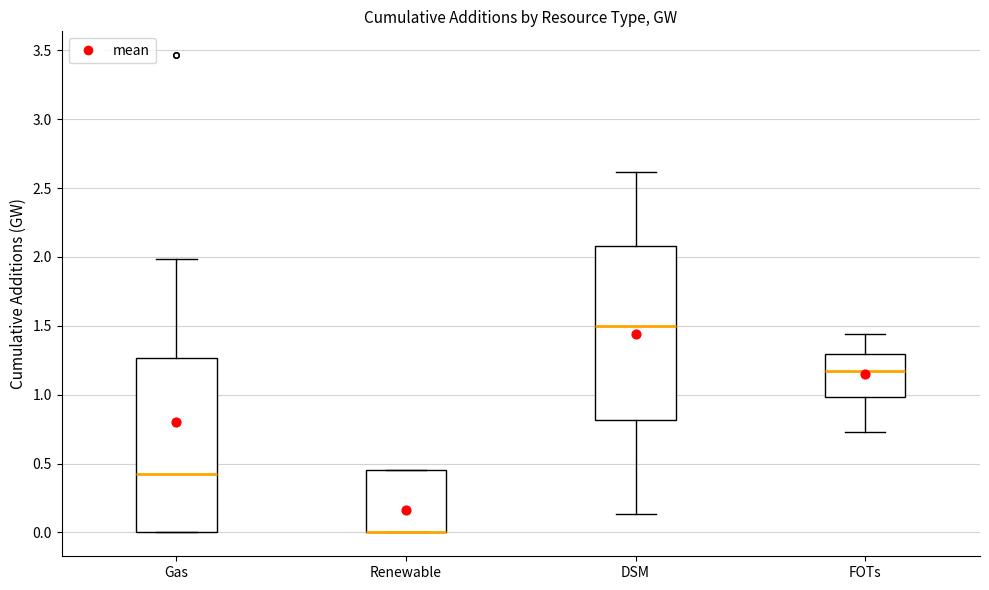

Reading left to right, read every box against the y-axis: the position of its median line, the range the box covers, and the ends of its whiskers. The values are not printed on the chart, so give them approximately, as read against the axis.

Gas: median 0.40, box 0.00 to 1.25, whiskers 0.00 to 2.00
Renewable: median 0.00 (drawn on the box's lower edge), box 0.00 to 0.45, whiskers 0.00 to 0.45
DSM: median 1.50, box 0.80 to 2.10, whiskers 0.15 to 2.60
FOTs: median 1.15, box 1.00 to 1.30, whiskers 0.75 to 1.45